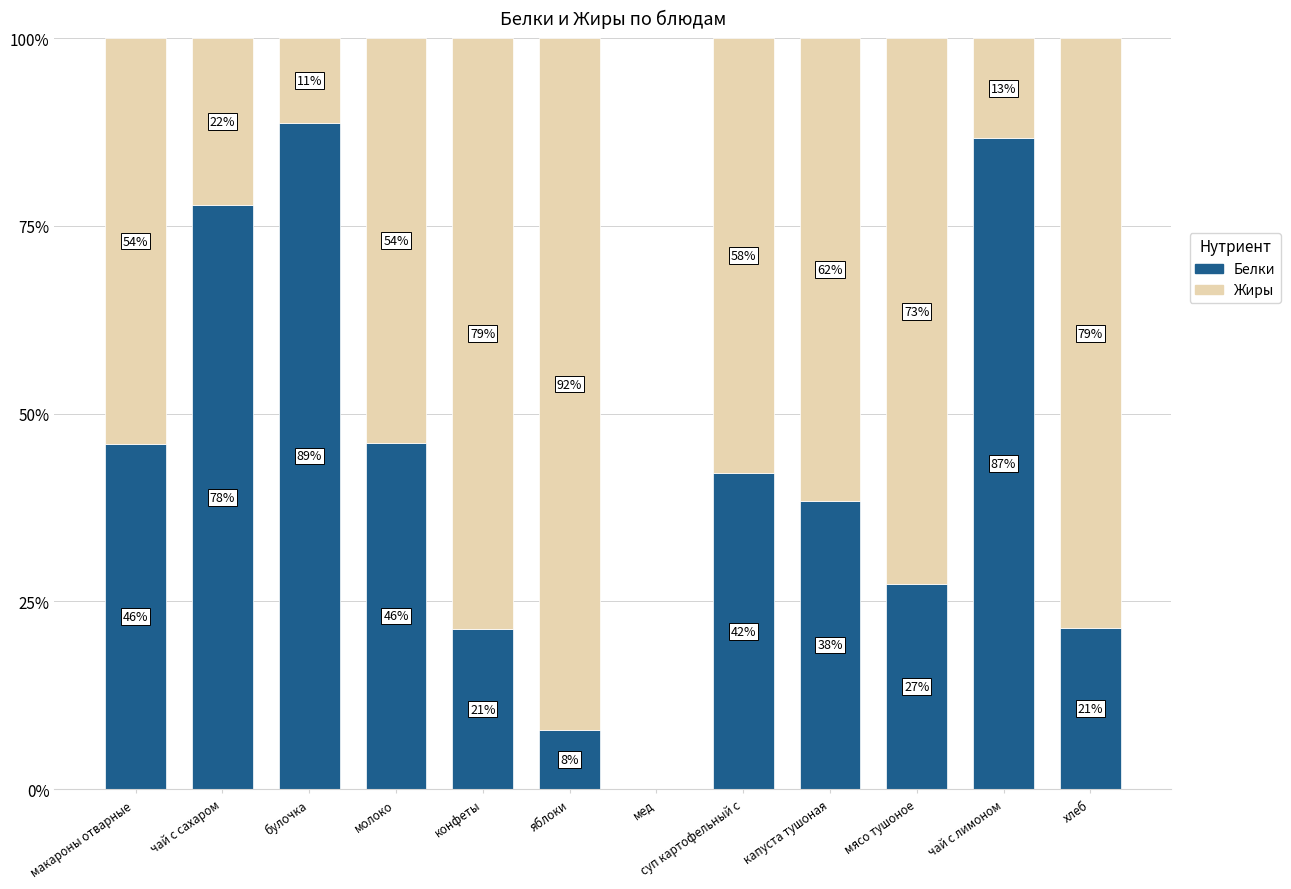

At which label does Белки reach its peak?

булочка